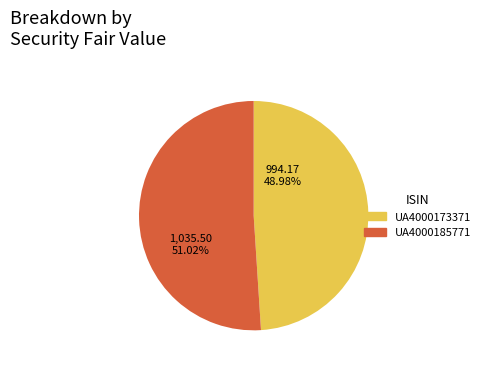

Which has a higher value, UA4000173371 or UA4000185771?

UA4000185771